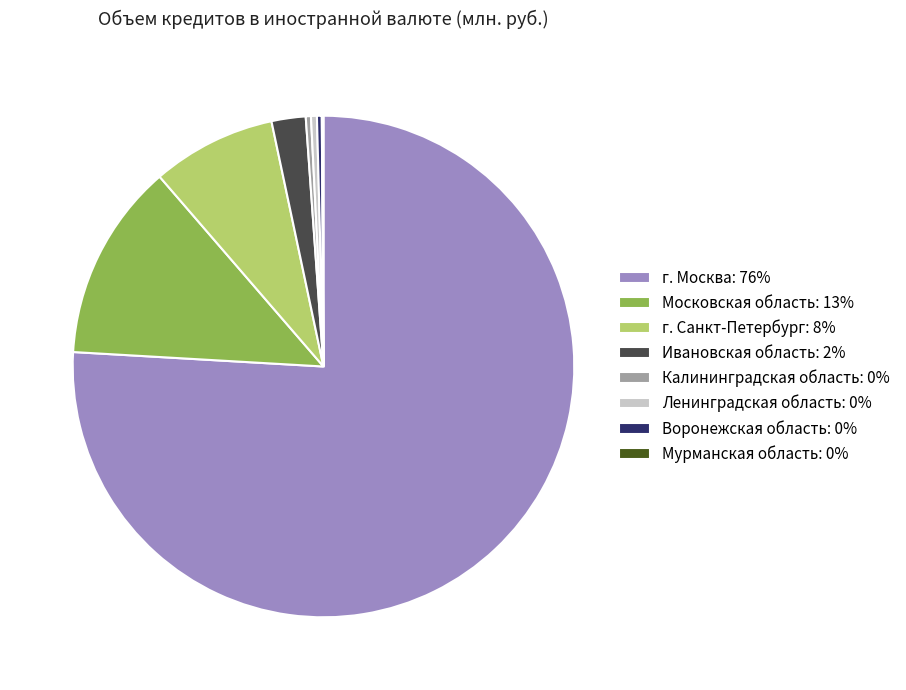

Is it true that Ивановская область: 2% is 2% of the pie?

True